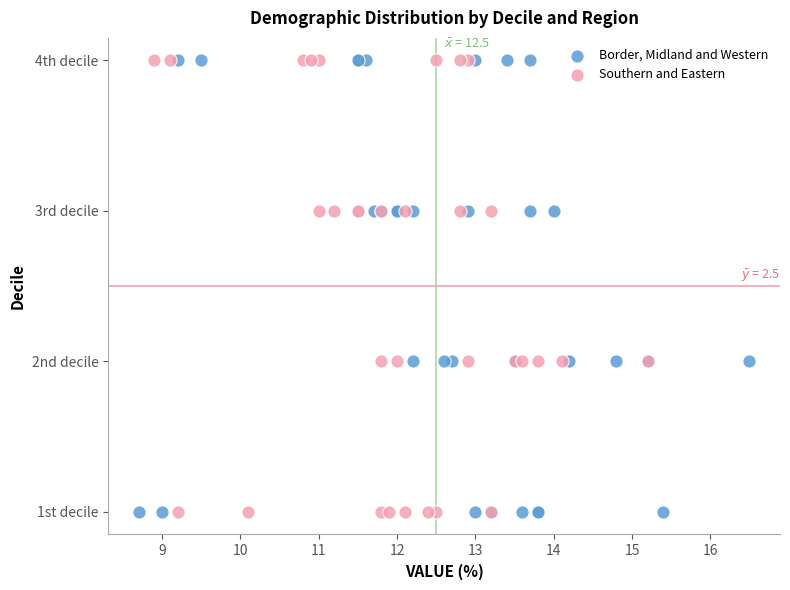

What are all the series names shown in the legend?

Border, Midland and Western, Southern and Eastern